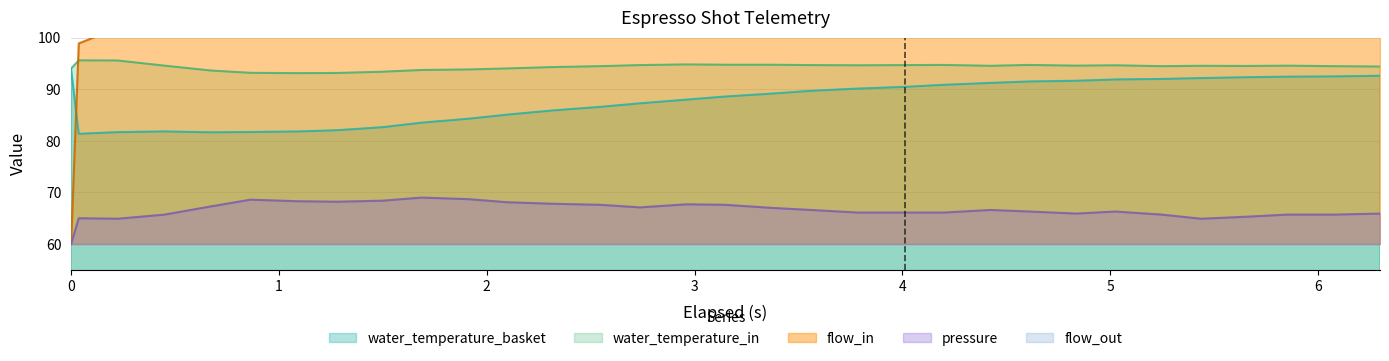

List the series in order of their overall mean, highest first.

flow_in, water_temperature_in, water_temperature_basket, pressure